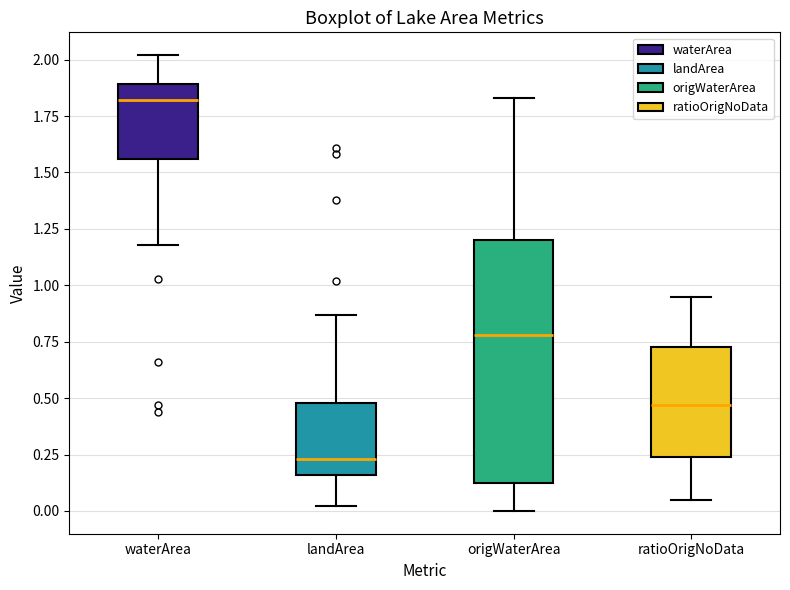

Where is the upper edge of the box for waterArea on the y-axis? The values are not printed on the chart, so give them approximately, as read against the axis.

1.90